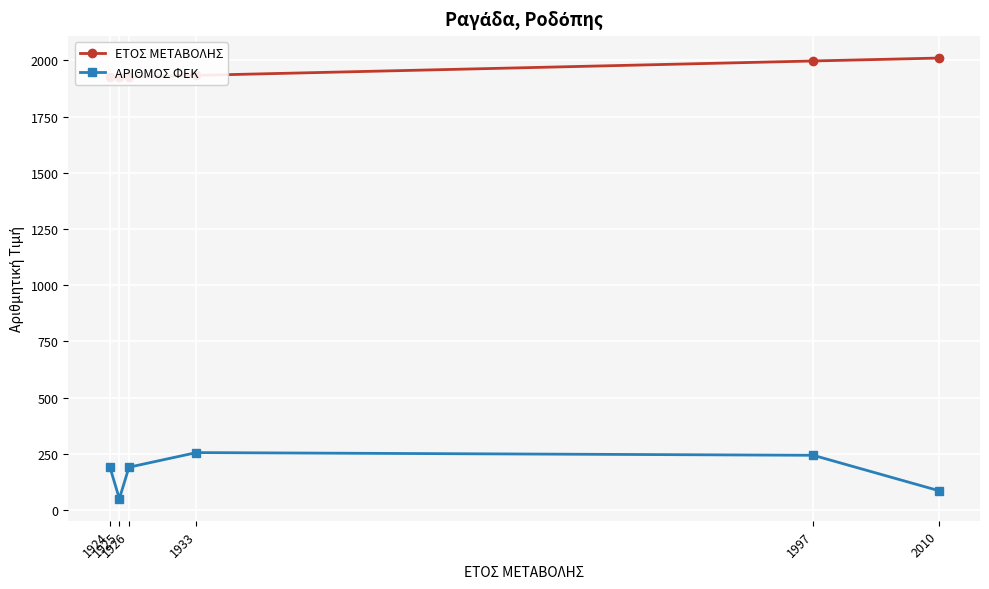

Is it true that ΕΤΟΣ ΜΕΤΑΒΟΛΗΣ equals 1926 at 1926?

True